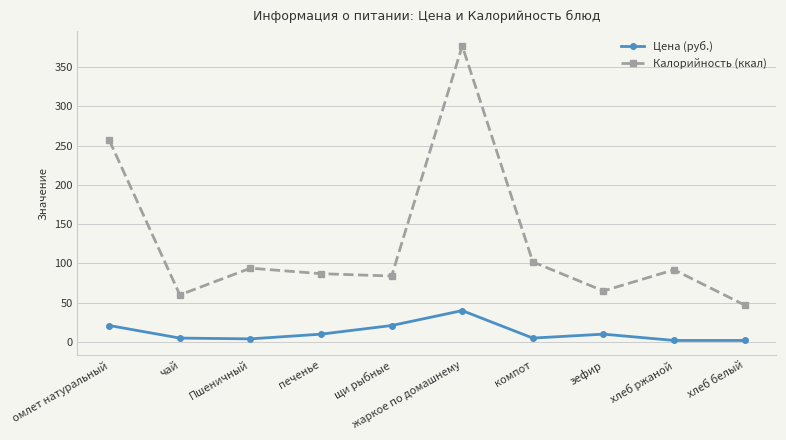

What is the difference between the maximum and minimum values in the Калорийность (ккал) series?

330